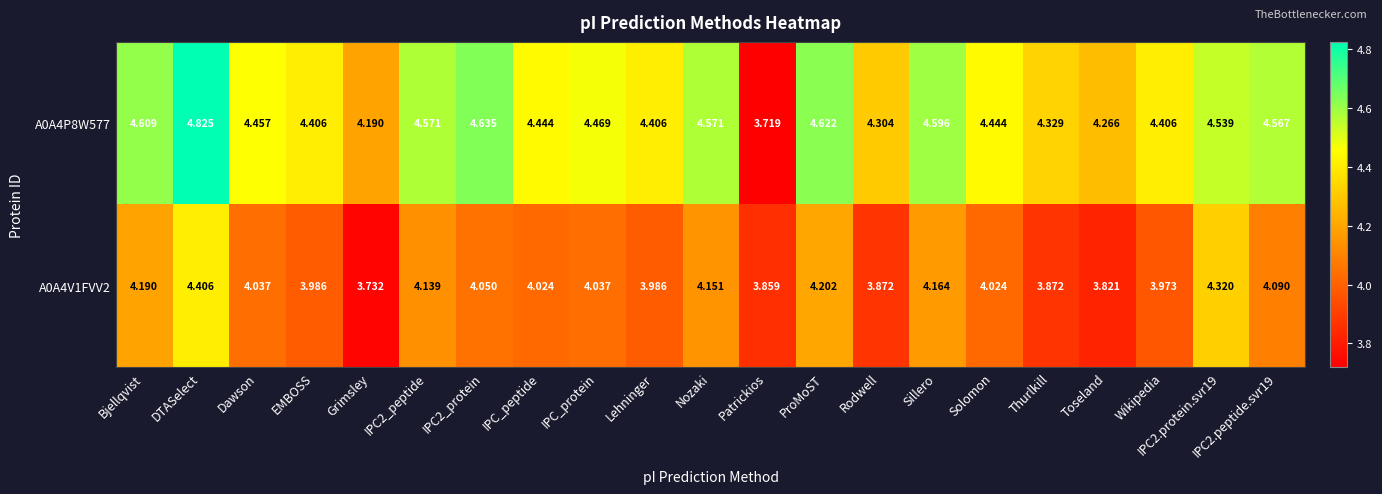

At which label does A0A4P8W577 reach its peak?

DTASelect